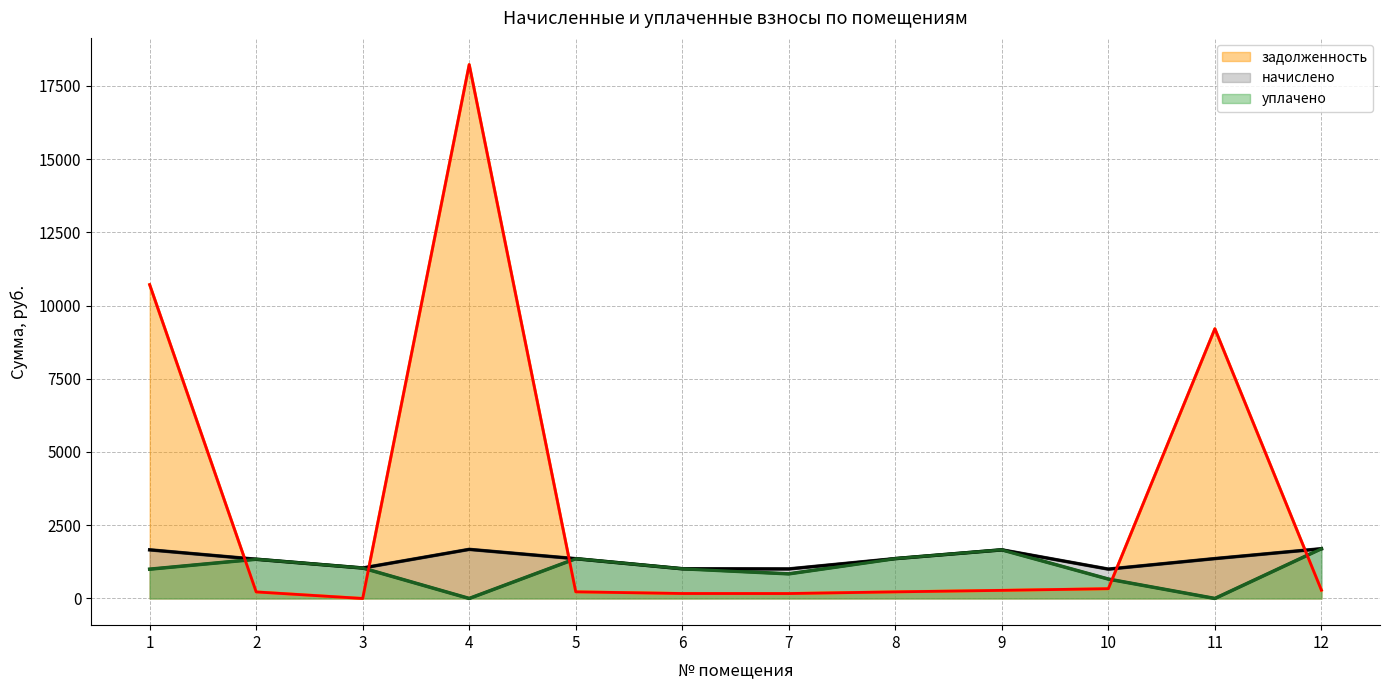

What is the average value of the задолженность series?

3337.5